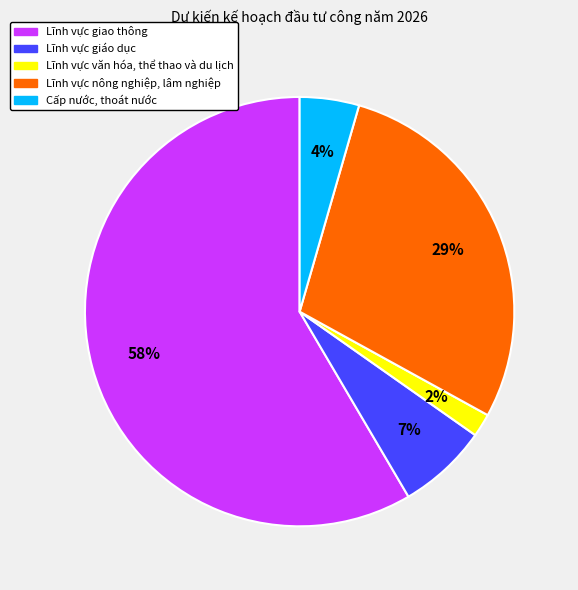

Between Lĩnh vực văn hóa, thể thao và du lịch and Lĩnh vực nông nghiệp, lâm nghiệp, which is larger?

Lĩnh vực nông nghiệp, lâm nghiệp